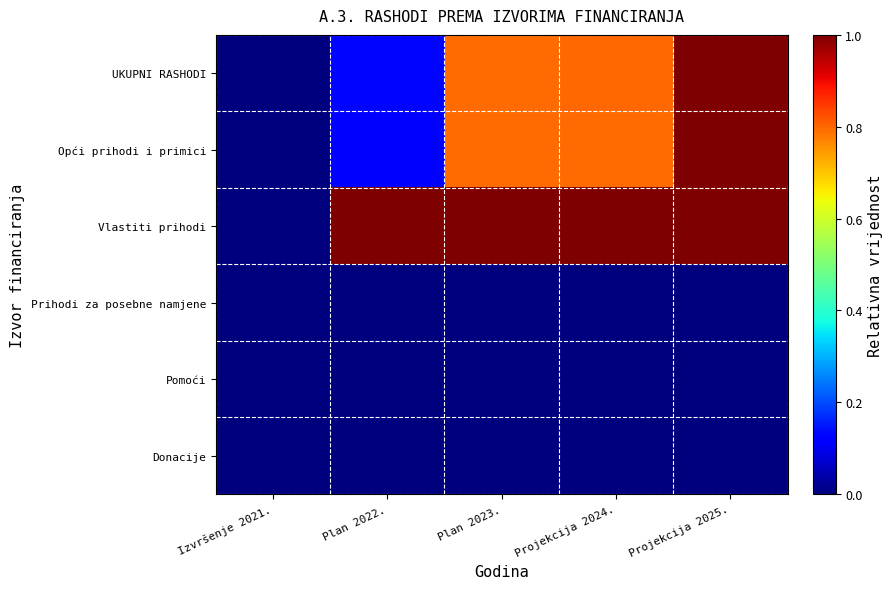

At Izvršenje 2021., list the series in order from smallest to largest.

UKUPNI RASHODI, Opći prihodi i primici, Vlastiti prihodi, Prihodi za posebne namjene, Pomoći, Donacije